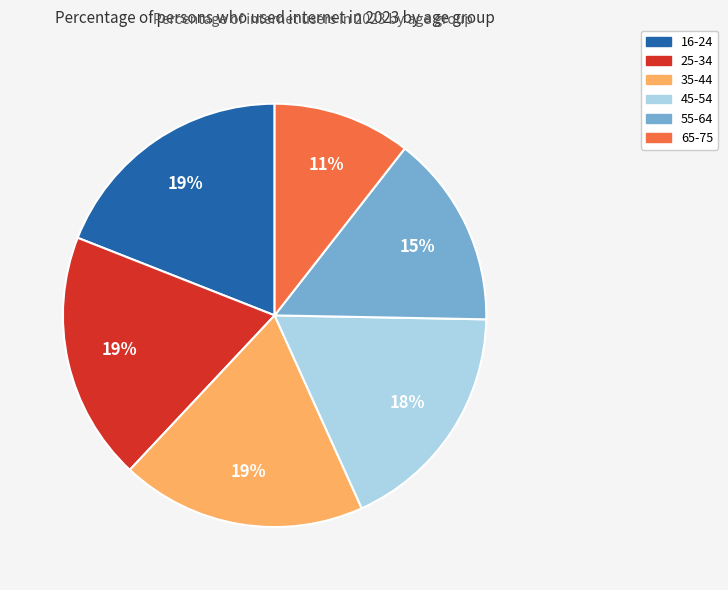

Is 16-24 the majority of the pie?

No